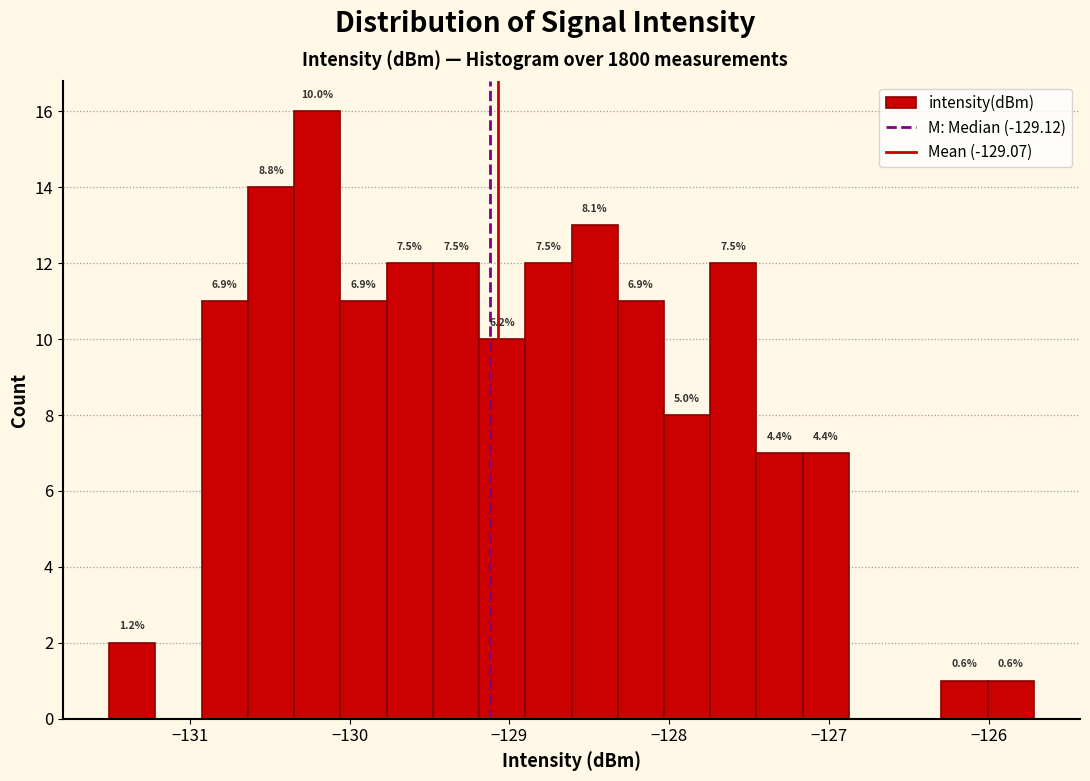

Read against the x-axis, roughly where is the centre of the tallest bar?

-130.2